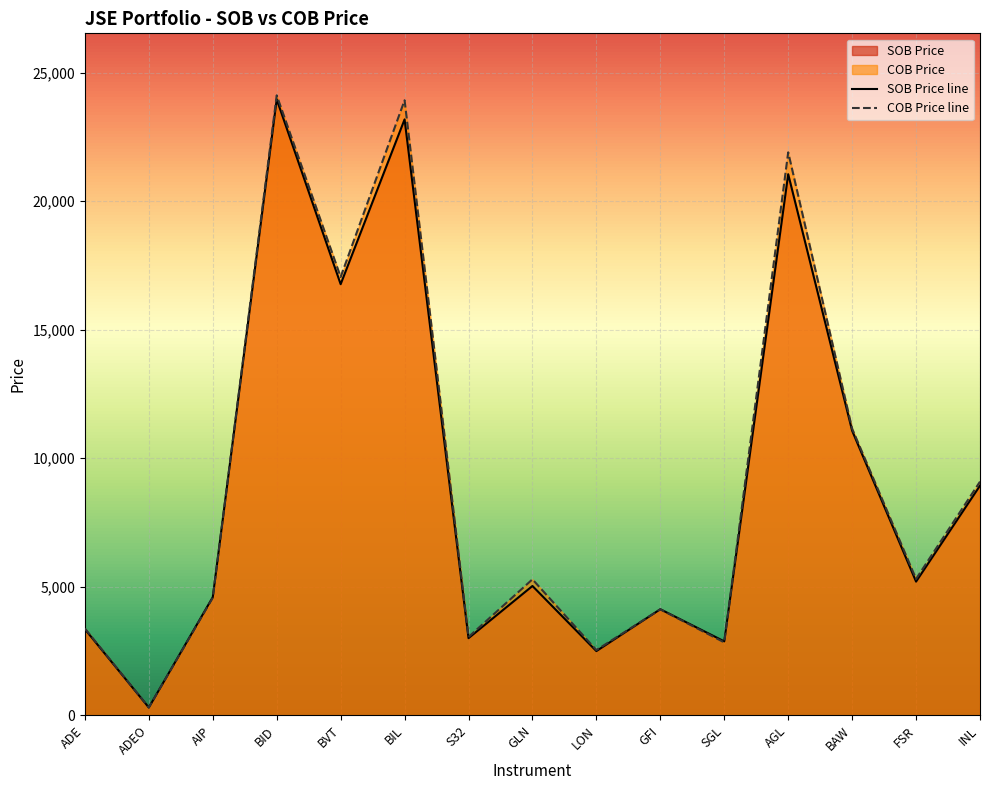

What is the value of the SOB Price point at the 6th from the left?

23181